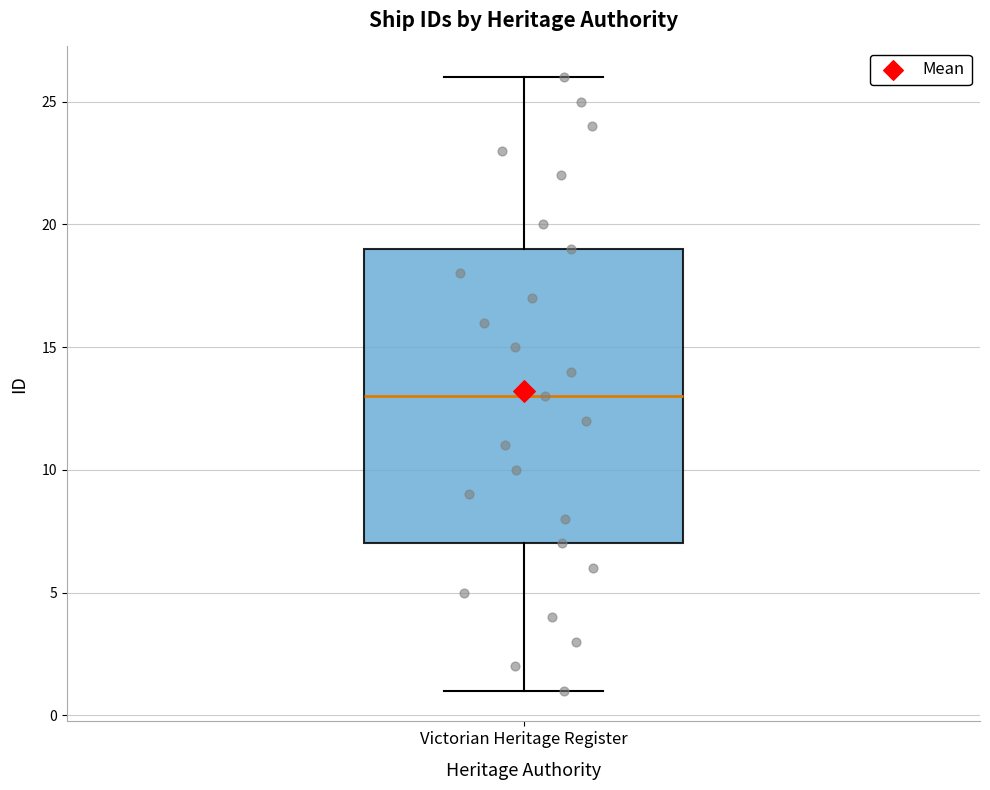

Read this box plot against the y-axis: the position of the median line, the range covered by the box, and the ends of both whiskers. The values are not printed on the chart, so give them approximately, as read against the axis.

median 13, box 7 to 19, whiskers 1 to 26